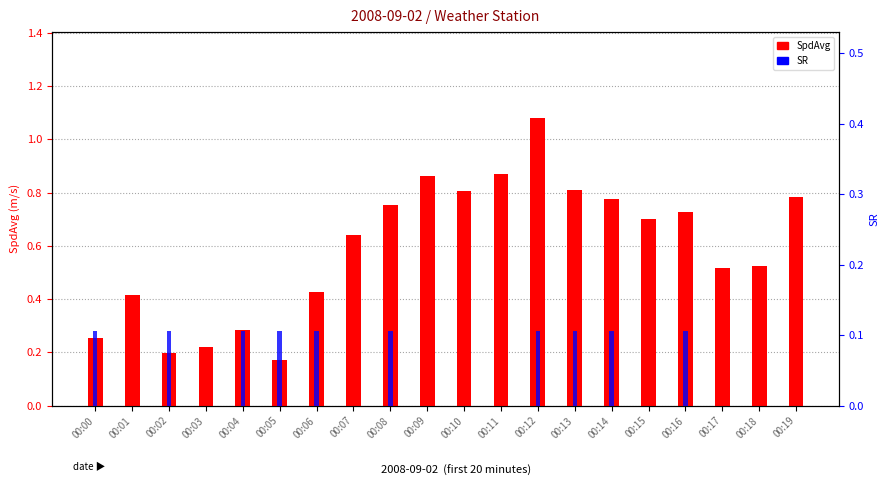

Which series changed the most between 00:01 and 00:02?

SpdAvg